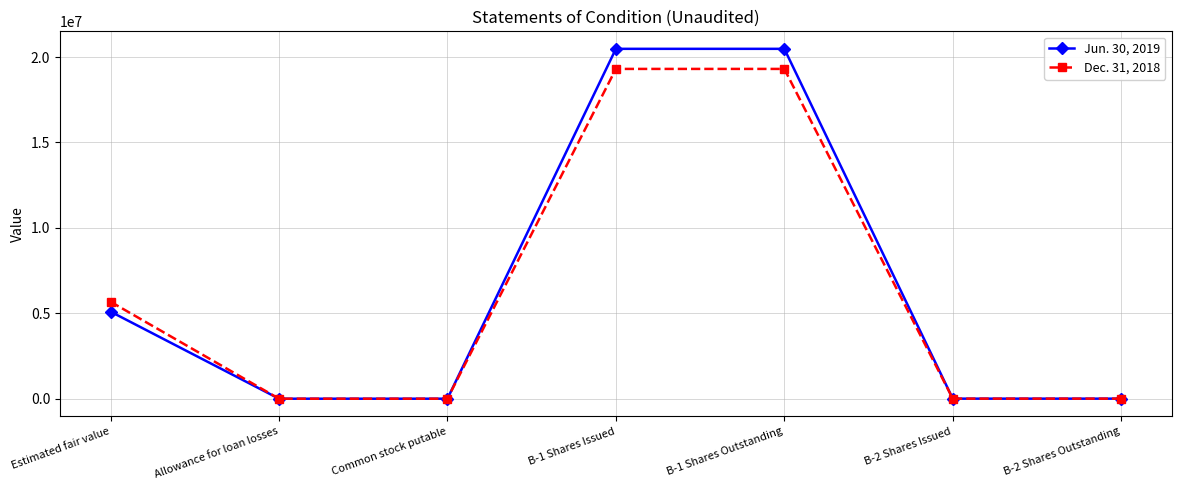

What is the total value across all series at Common stock putable?

200